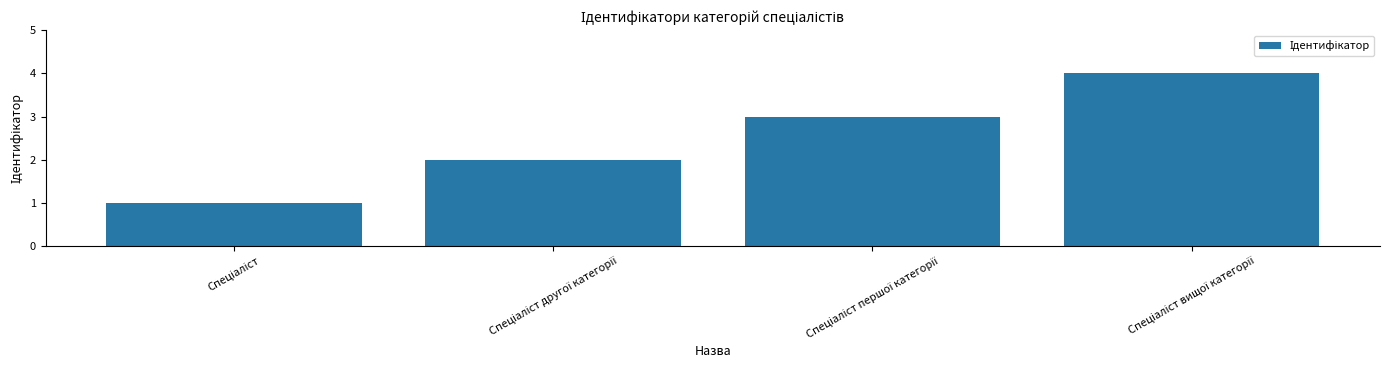

What is the sum of all values?

10